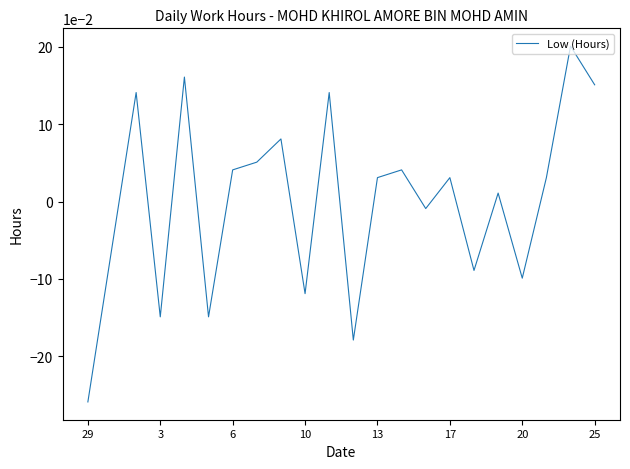

What is the difference between the maximum and minimum values?

0.5